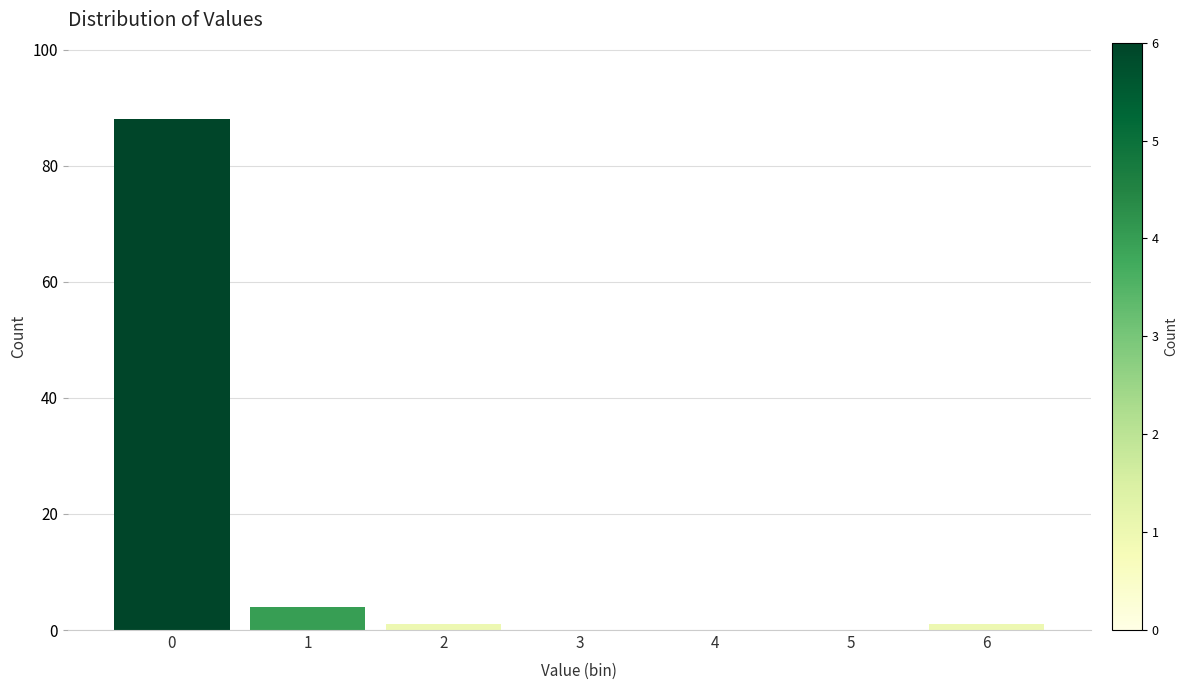

Reading left to right, extract all data points from this chart.

0=88	1=4	2=1	3=0	4=0	5=0	6=1